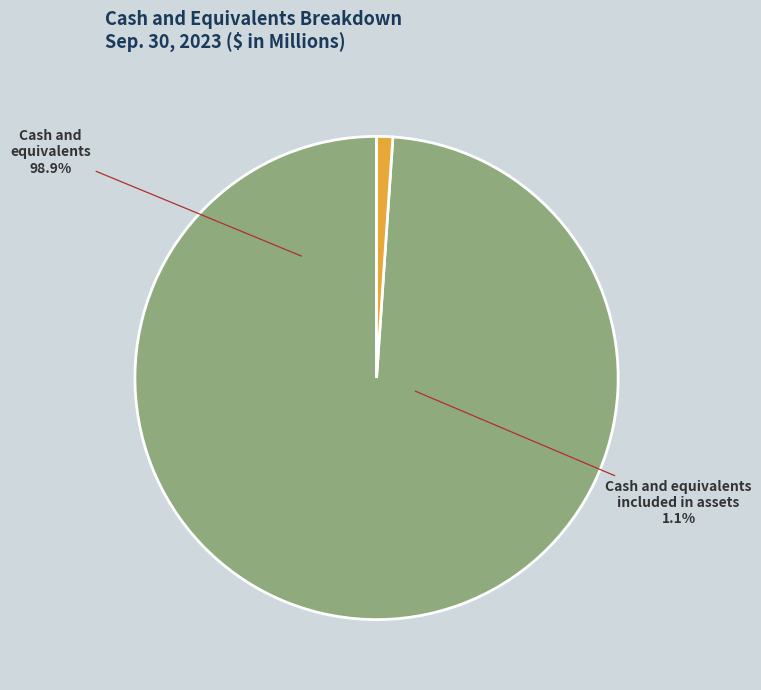

What is the total percentage of Cash and equivalents and Cash and equivalents included in assets?

100.0%